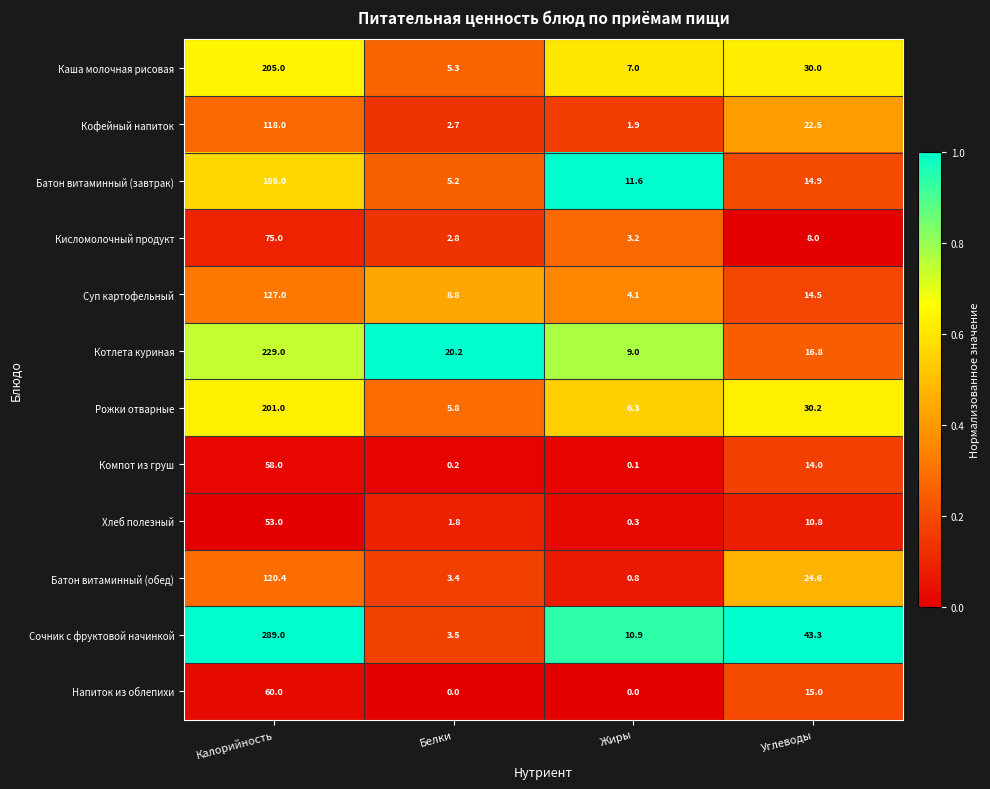

True or false: Каша молочная рисовая has a value of 205.0 at Калорийность.

True